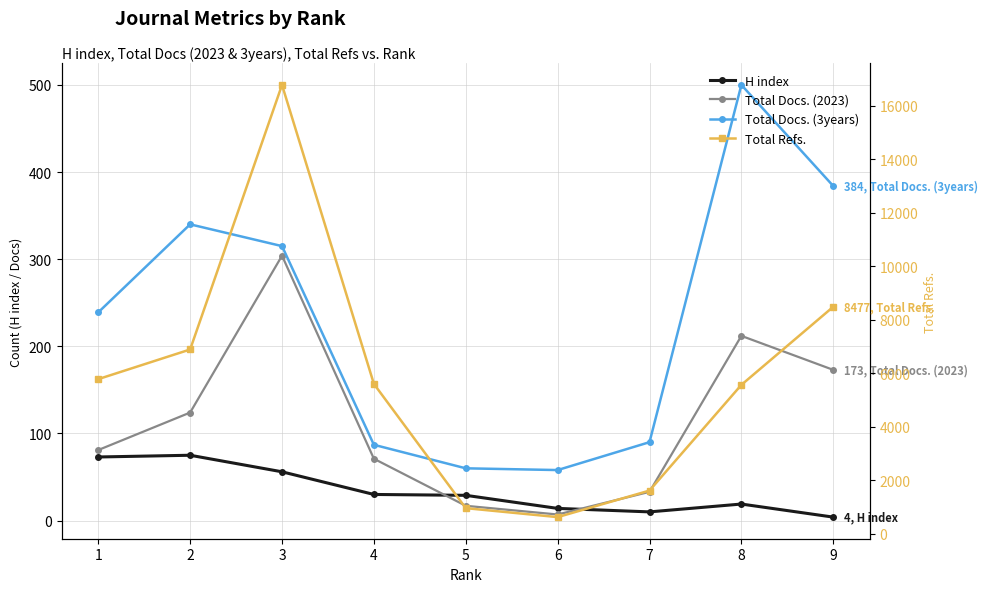

What is the maximum value for Total Docs. (3years)?

500